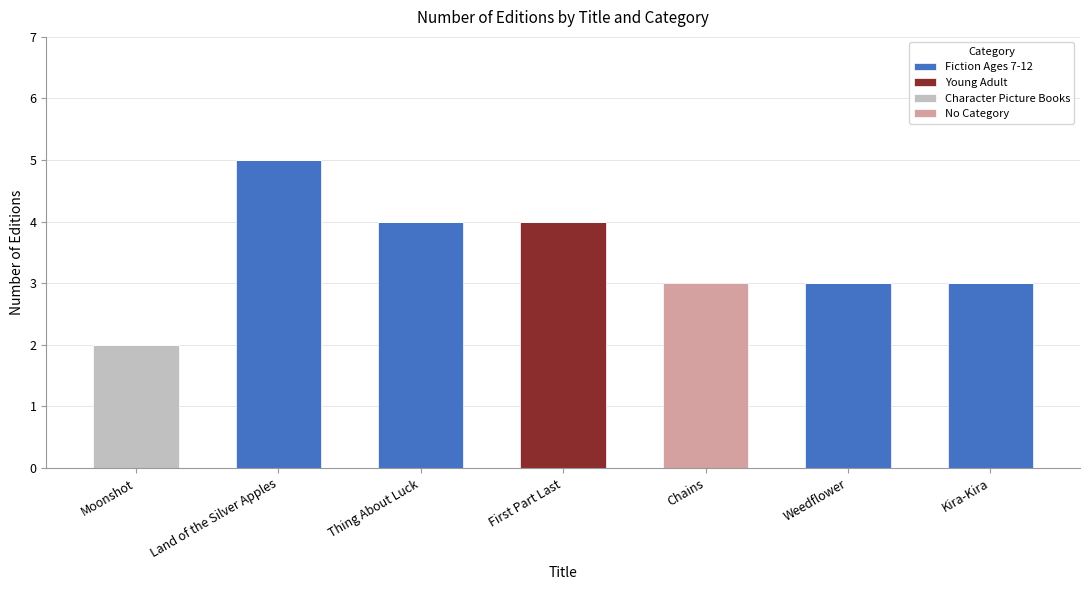

The value of Fiction Ages 7-12 at Thing About Luck is 6. True or false?

False